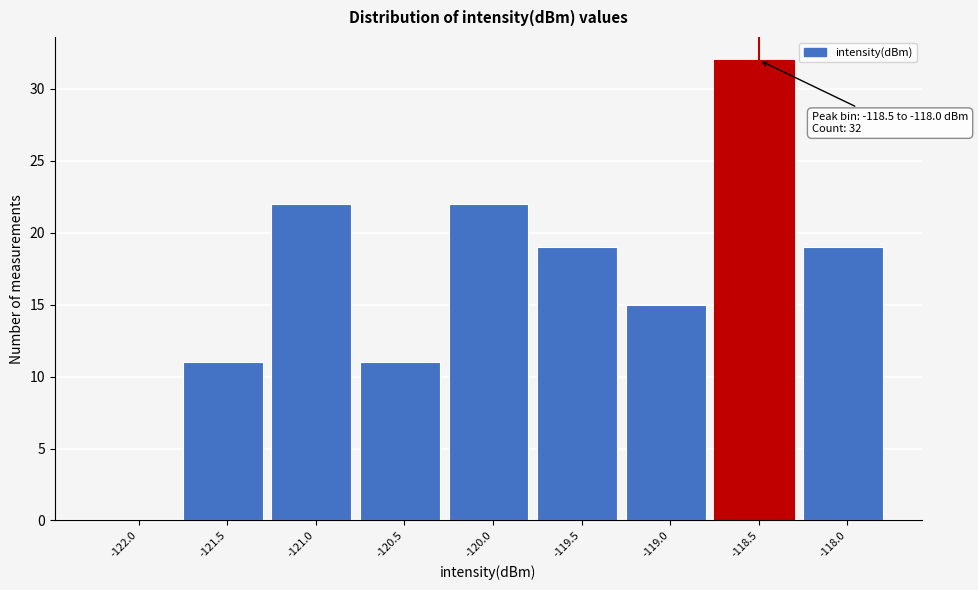

Reading right to left, what are all the values shown in this chart?

-118.0=19	-118.5=32	-119.0=15	-119.5=19	-120.0=22	-120.5=11	-121.0=22	-121.5=11	-122.0=0